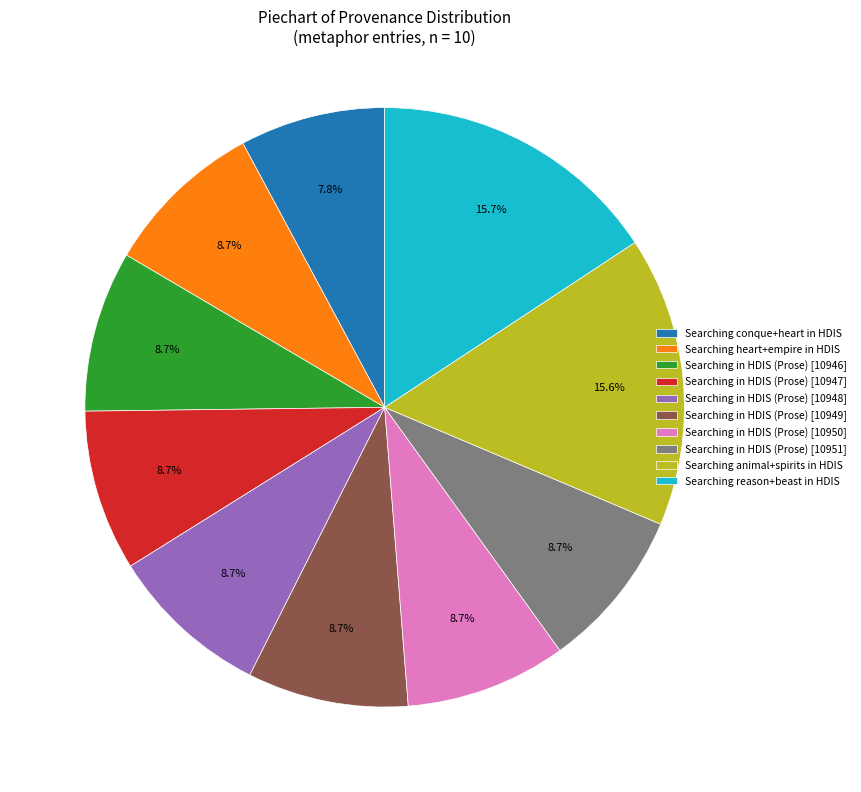

Does Searching reason+beast in HDIS represent more than half of the total?

No